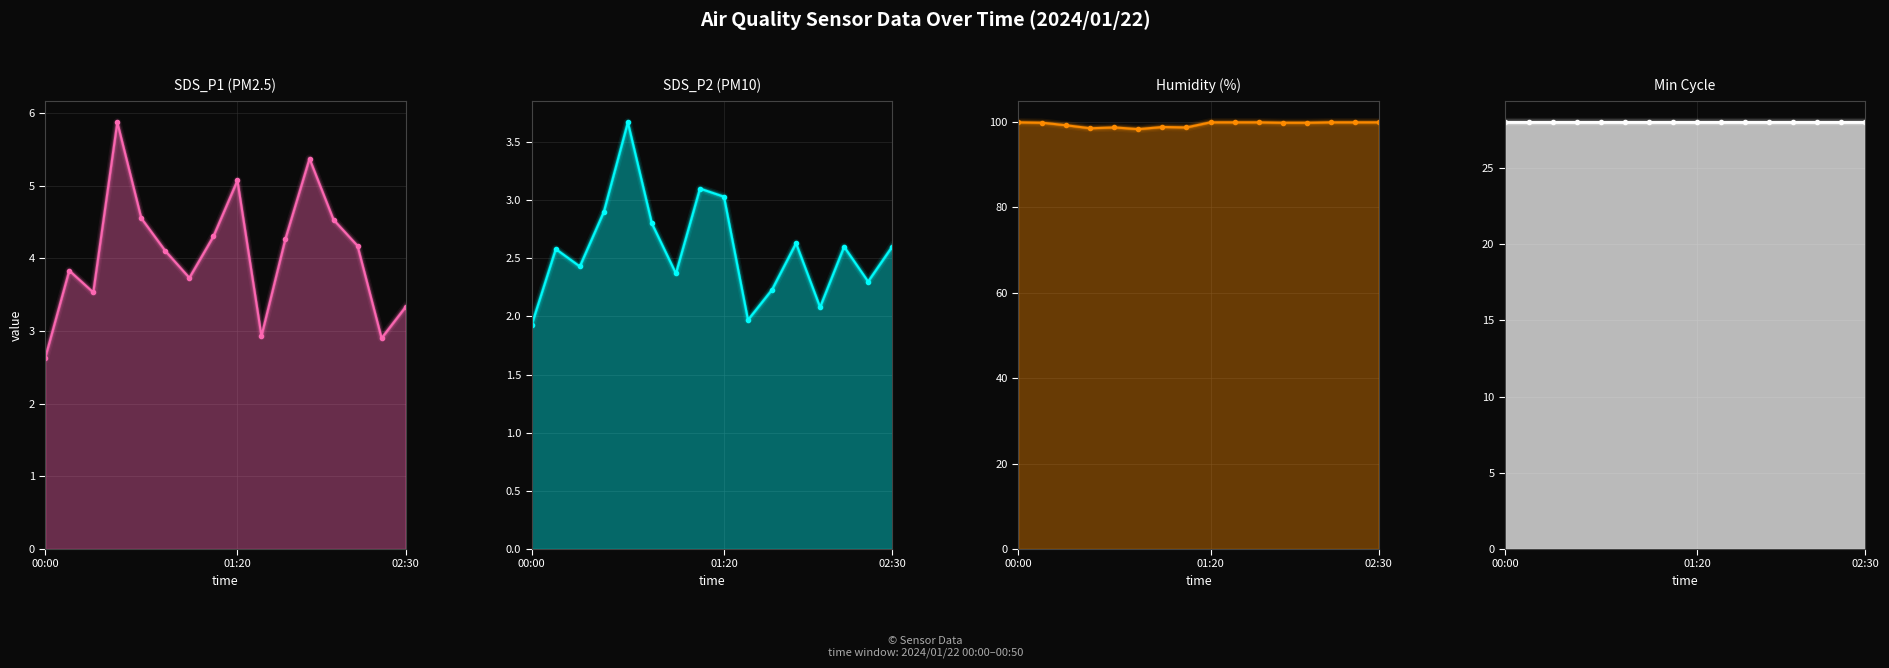

Between 12 and 00:00, which is larger?

12